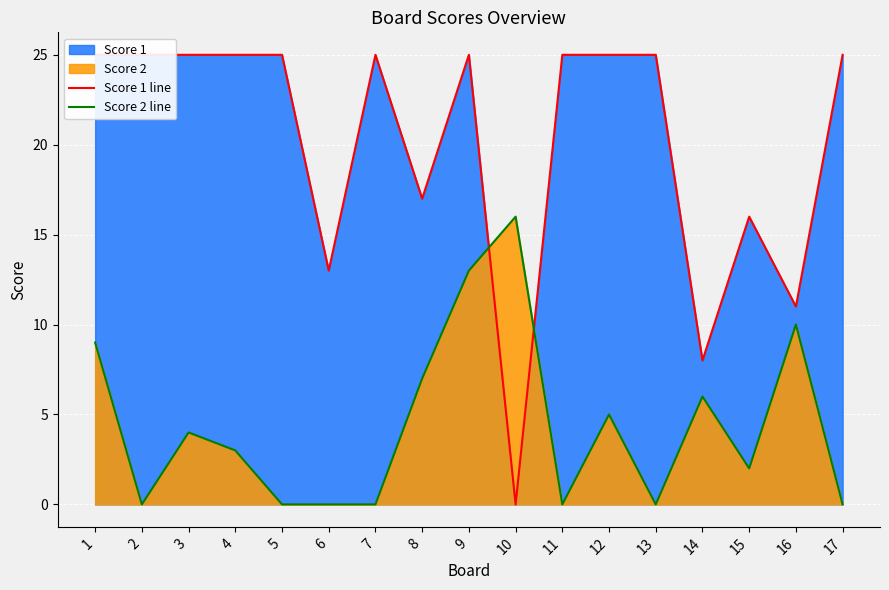

After their last crossing, which series has the higher values: Score 1 line or Score 2 line?

Score 1 line